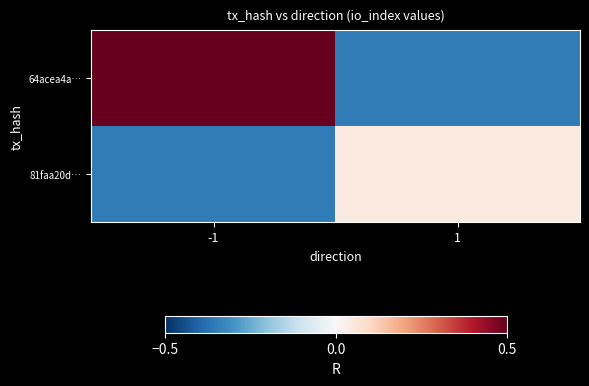

Between -1 and 1, which series saw the biggest shift?

64acea4a…